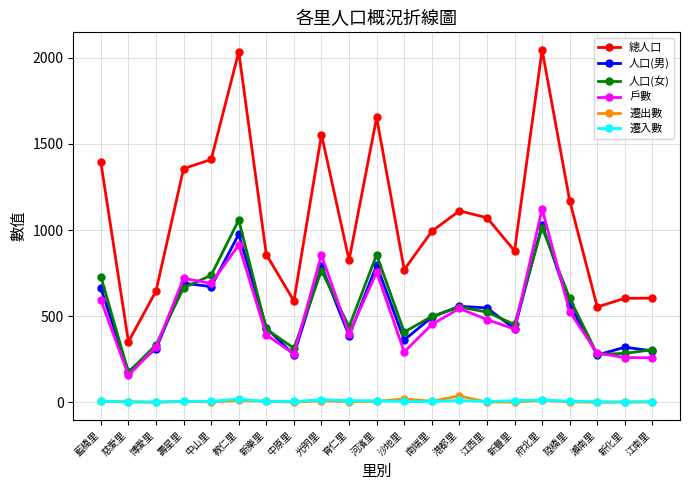

Which series has the largest range (max minus min)?

總人口